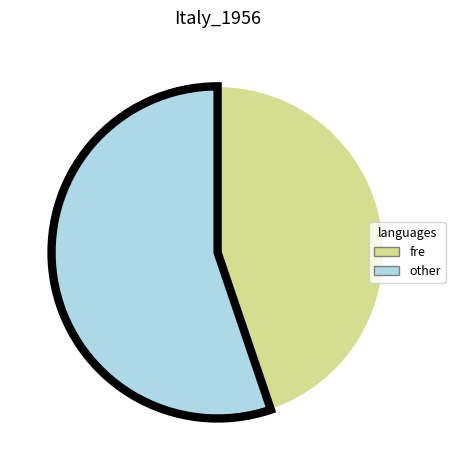

Which slice is the smallest?

fre